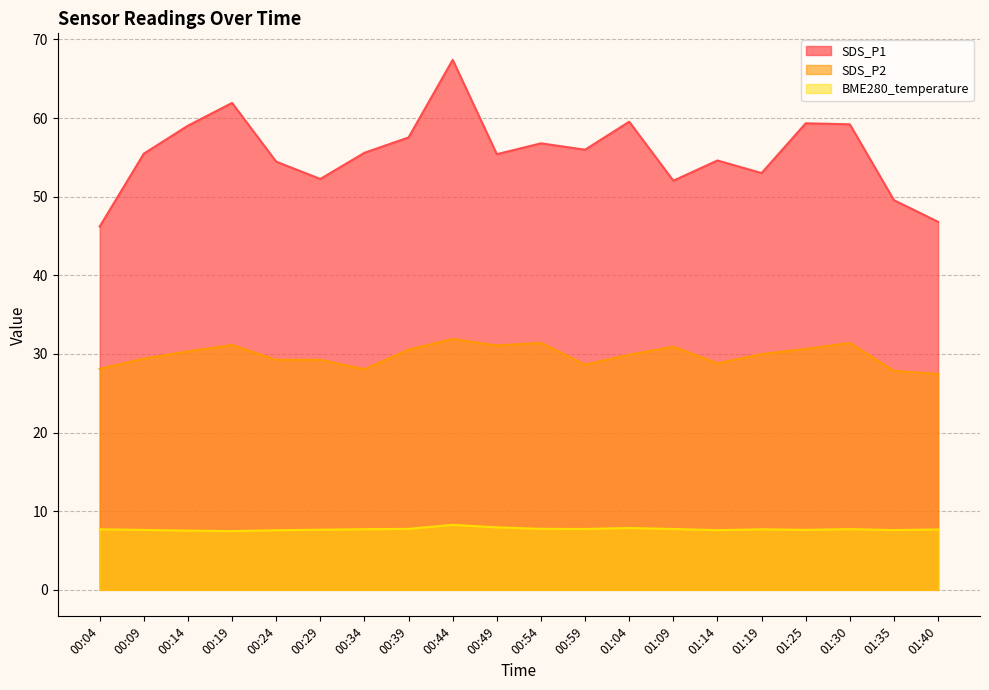

What are all the series names shown in the legend?

SDS_P1, SDS_P2, BME280_temperature